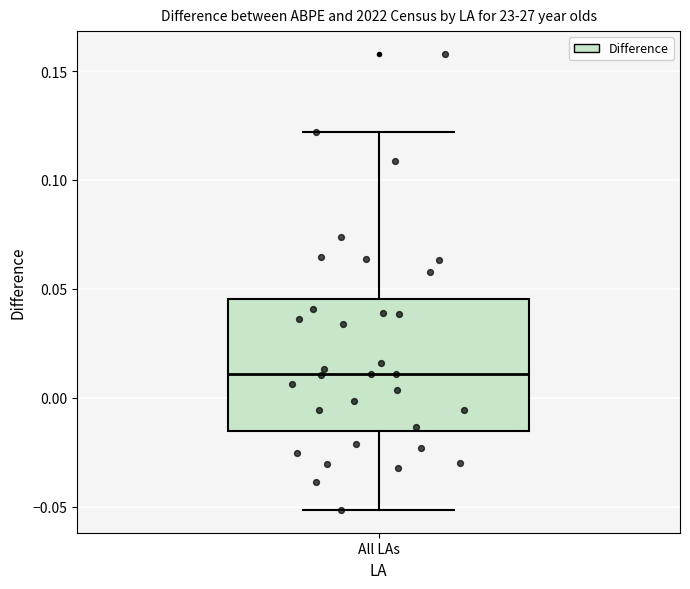

Transcribe this box plot: give where the median line is, the range the box spans, and where the two whiskers end, as read against the y-axis. The values are not printed on the chart, so give them approximately, as read against the axis.

median 0.010, box -0.015 to 0.045, whiskers -0.050 to 0.120